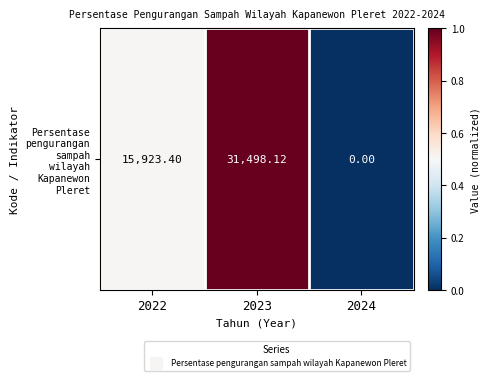

Rank the categories by value from highest to lowest.

2023, 2022, 2024